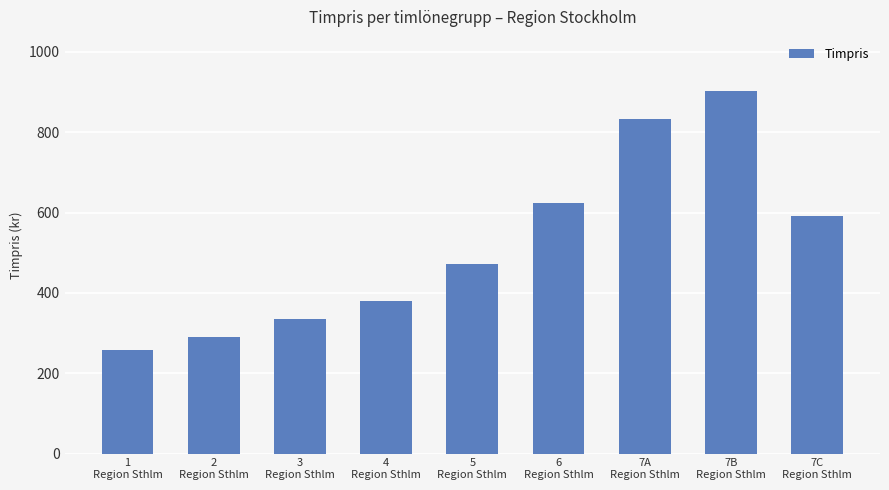

Reading left to right, transcribe all the data shown in this chart.

1
Region Sthlm=259	2
Region Sthlm=289	3
Region Sthlm=334	4
Region Sthlm=380	5
Region Sthlm=472	6
Region Sthlm=624	7A
Region Sthlm=832	7B
Region Sthlm=902	7C
Region Sthlm=592